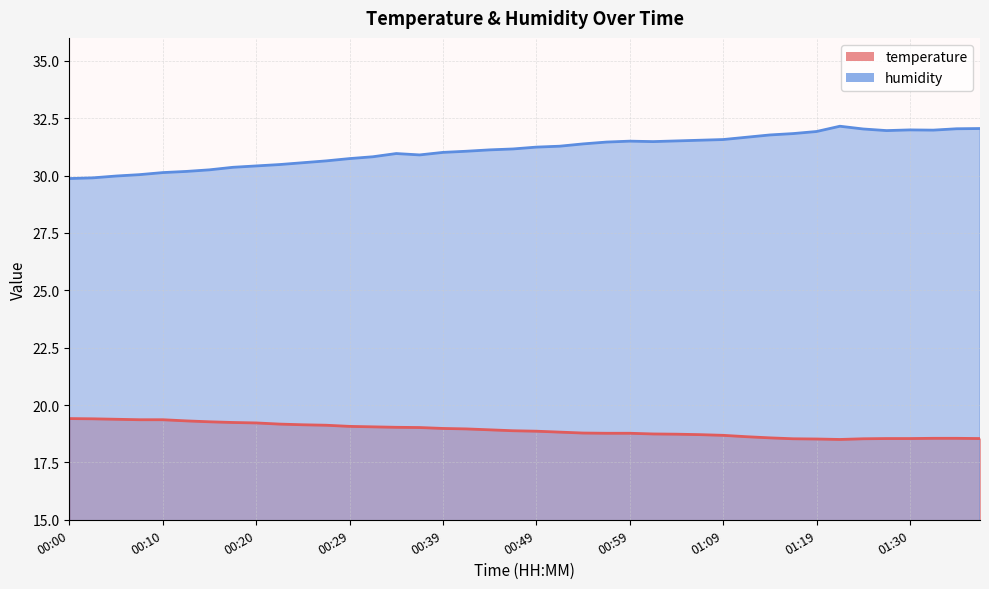

Does the chart have visible grid lines?

Yes